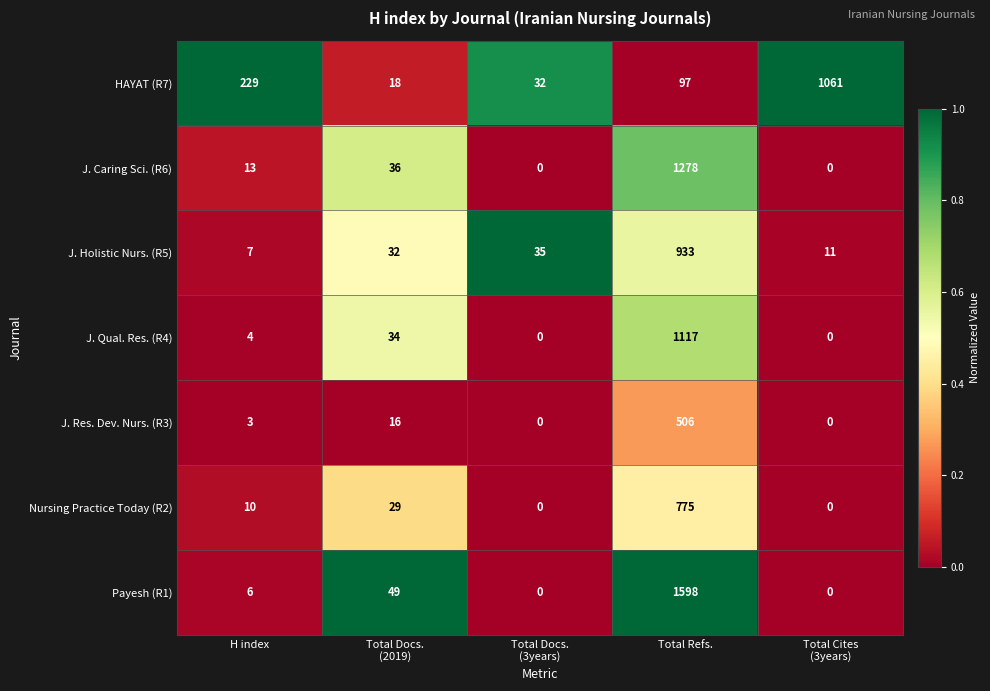

What is the total value across all series at Total Cites
(3years)?

1072